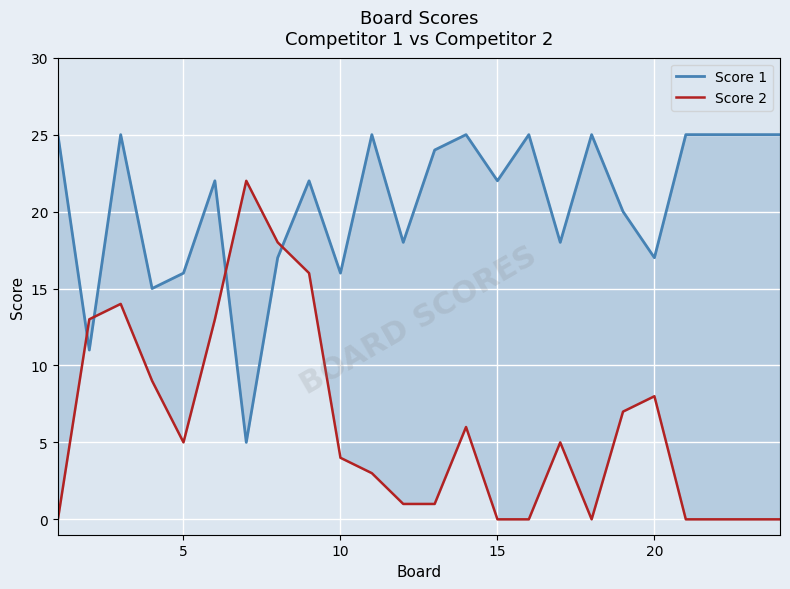

How many intersections are there between Score 2 and Score 1?

4